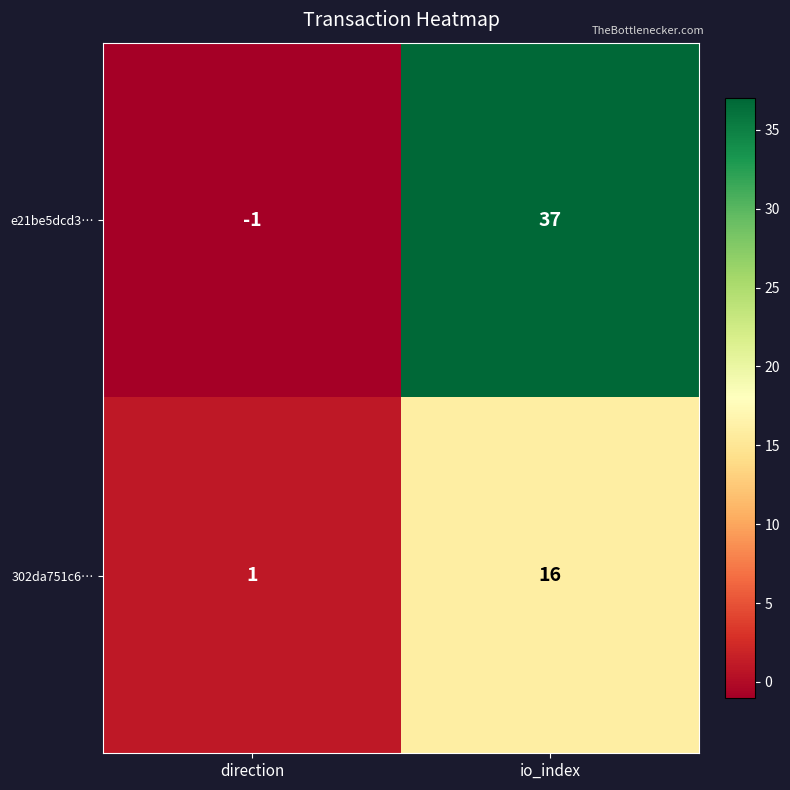

Rank the series by their maximum value, from lowest to highest.

302da751c6…, e21be5dcd3…